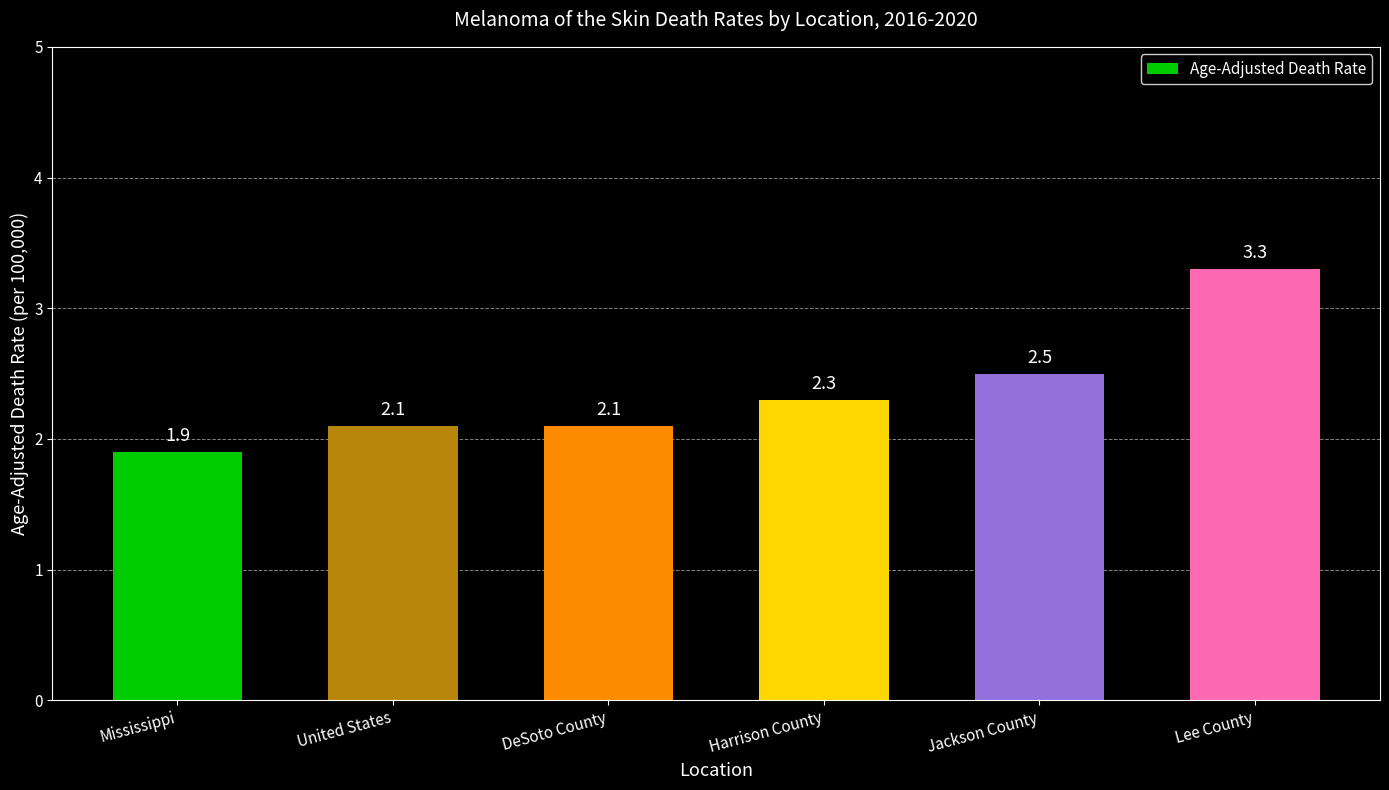

What is the label of the 6th bar from the left?

Lee County